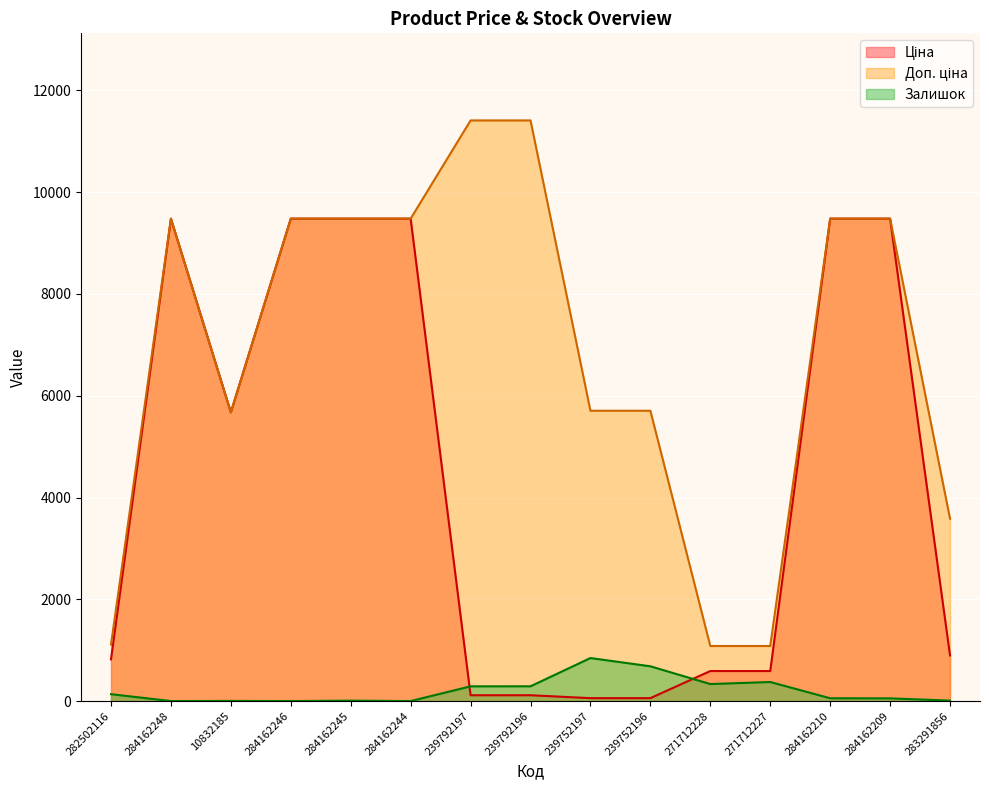

Which series changed the most between 282502116 and 284162246?

Ціна